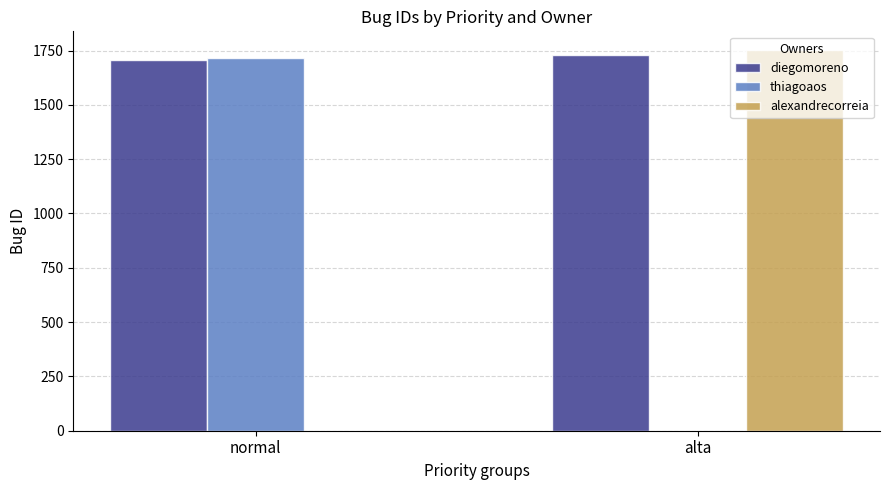

Which series has the largest total across all categories?

diegomoreno